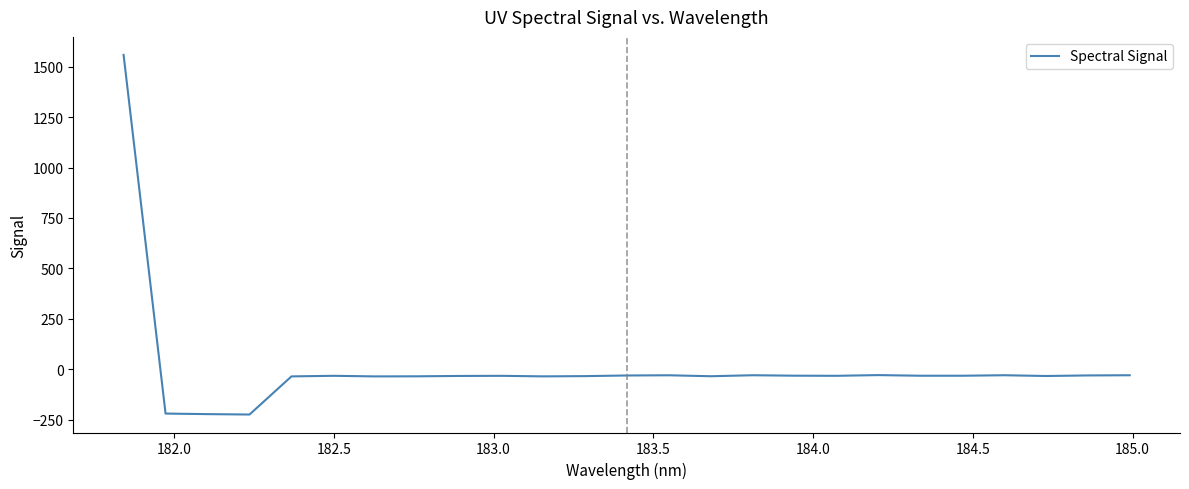

What is the minimum value shown in the chart?

-224.1